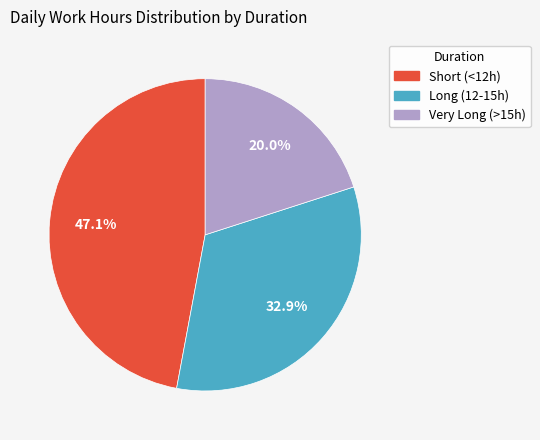

Do Short (<12h) and Very Long (>15h) together represent more than half of the pie?

Yes